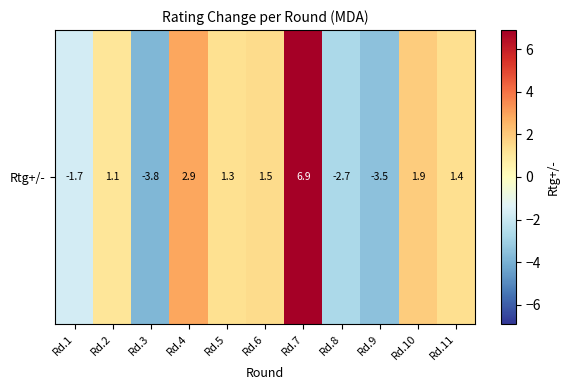

Reading left to right, transcribe all the data shown in this chart.

Rd.1=-1.7	Rd.2=1.1	Rd.3=-3.8	Rd.4=2.9	Rd.5=1.3	Rd.6=1.5	Rd.7=6.9	Rd.8=-2.7	Rd.9=-3.5	Rd.10=1.9	Rd.11=1.4